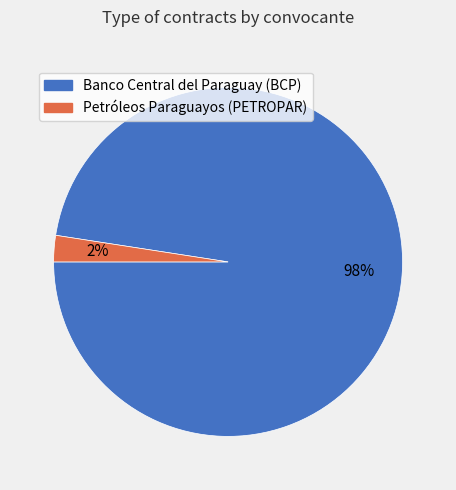

To the nearest percent, what percentage of the pie is Petróleos Paraguayos (PETROPAR)?

2%